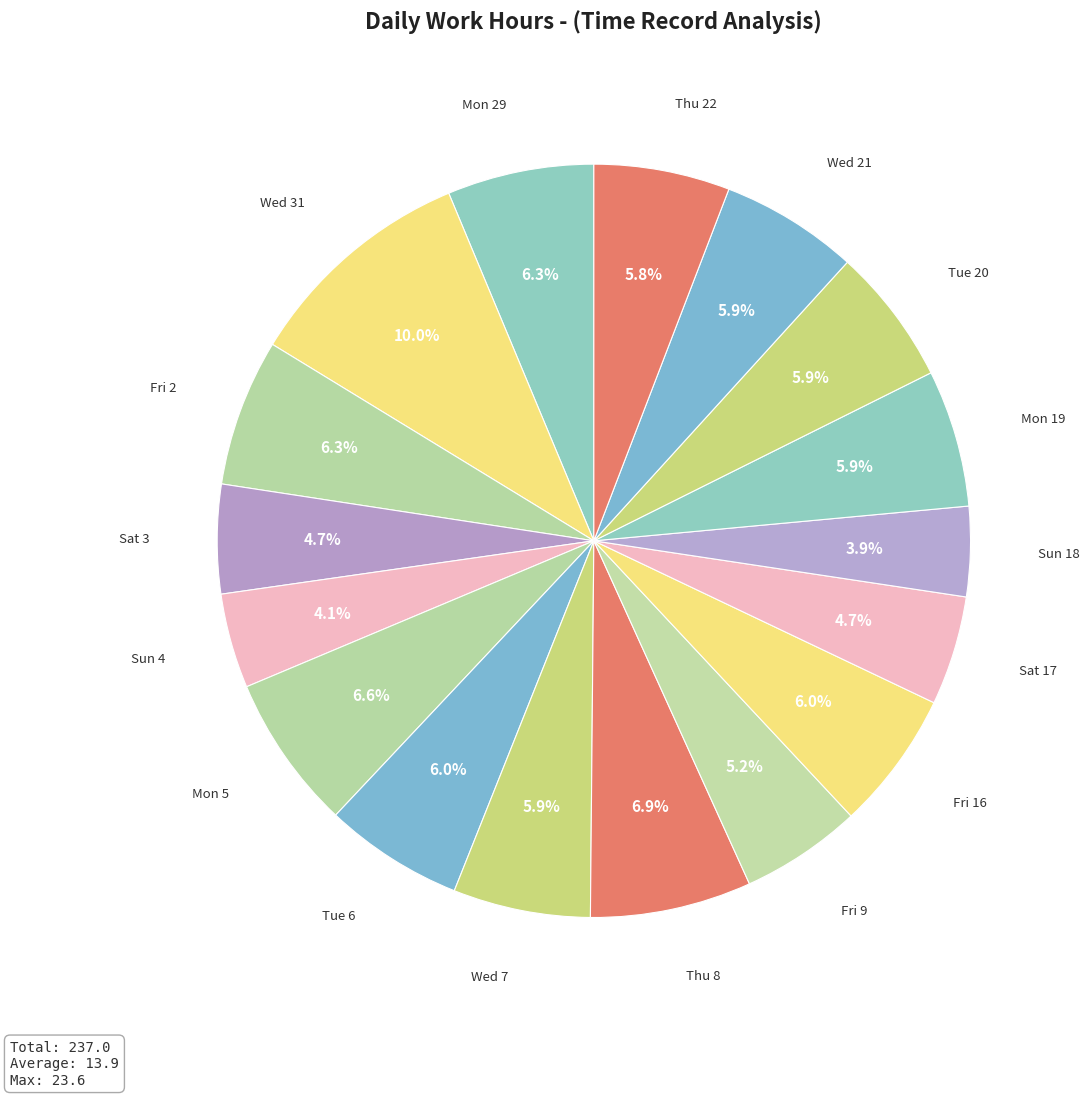

How many segments does this pie chart have?

17